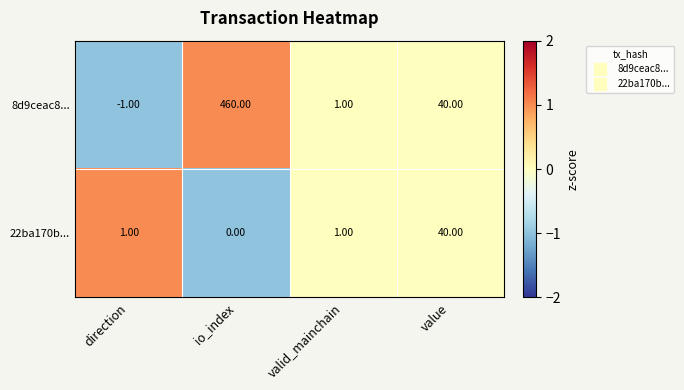

List the series in order of their overall mean, highest first.

8d9ceac8..., 22ba170b...